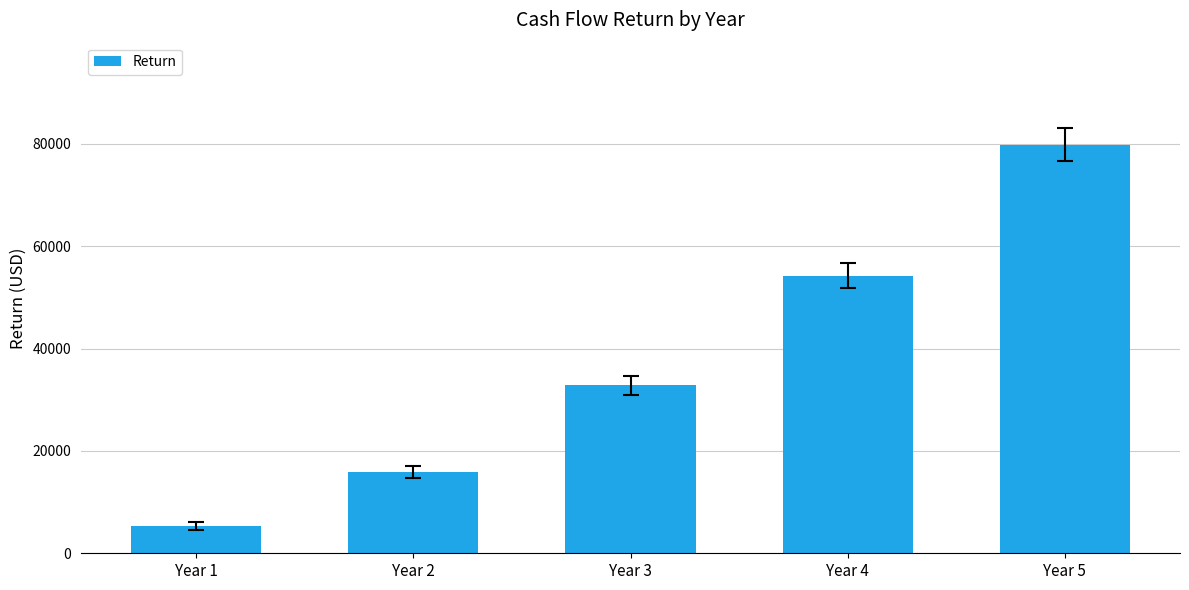

Where does the data first go above 32782?

Year 3